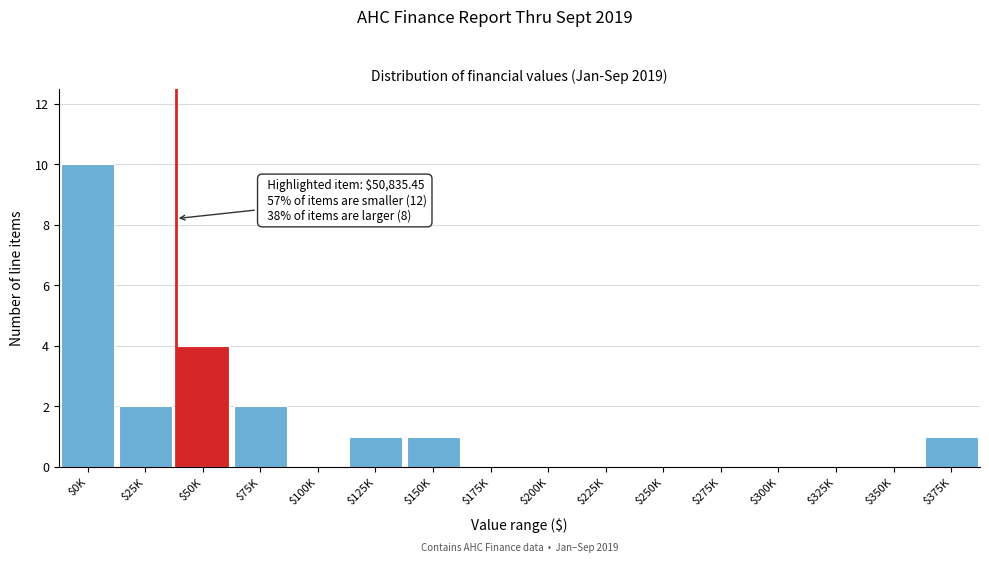

Which category has the highest value across all series?

$0K